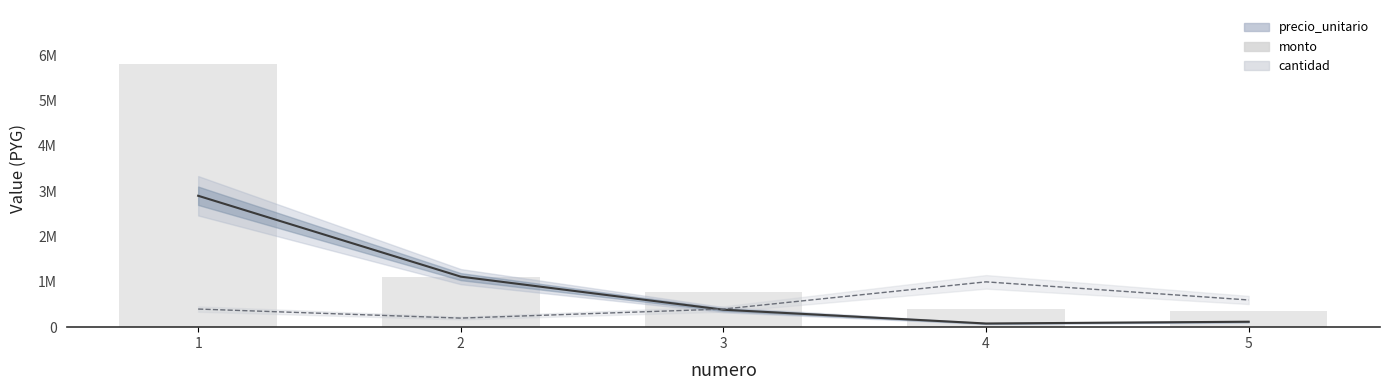

At which category is the sum across all series the highest?

1